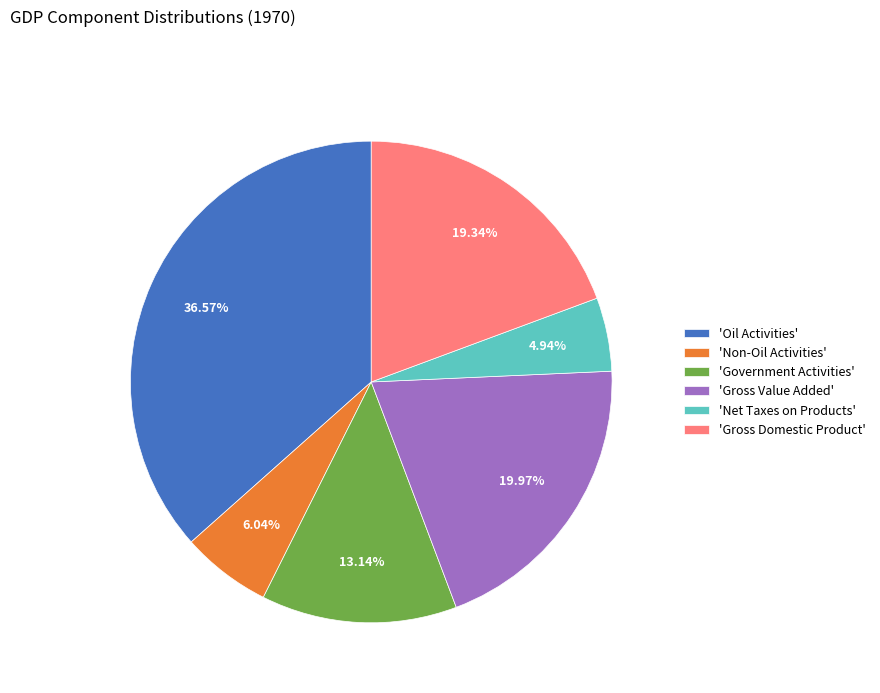

Is the sum of 'Non-Oil Activities' and 'Oil Activities' greater than half?

No